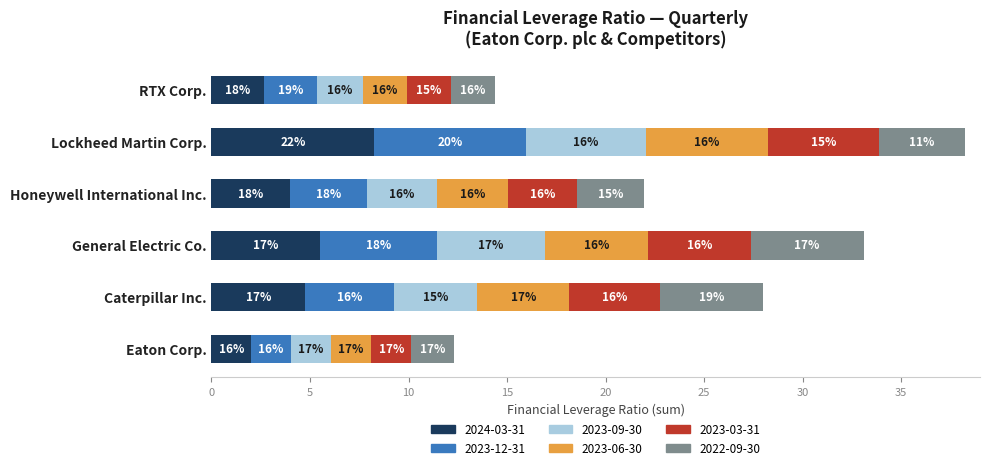

What are all the series names shown in the legend?

2024-03-31, 2023-12-31, 2023-09-30, 2023-06-30, 2023-03-31, 2022-09-30